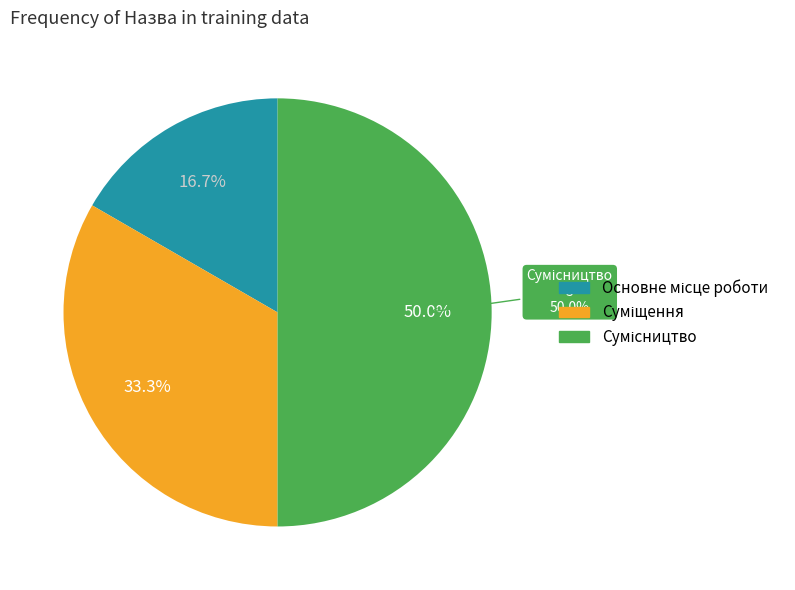

Rank the categories by value from highest to lowest.

Сумісництво, Суміщення, Основне місце роботи